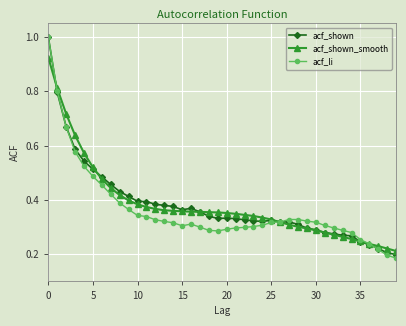

At how many categories does at least one series exceed 0?

40